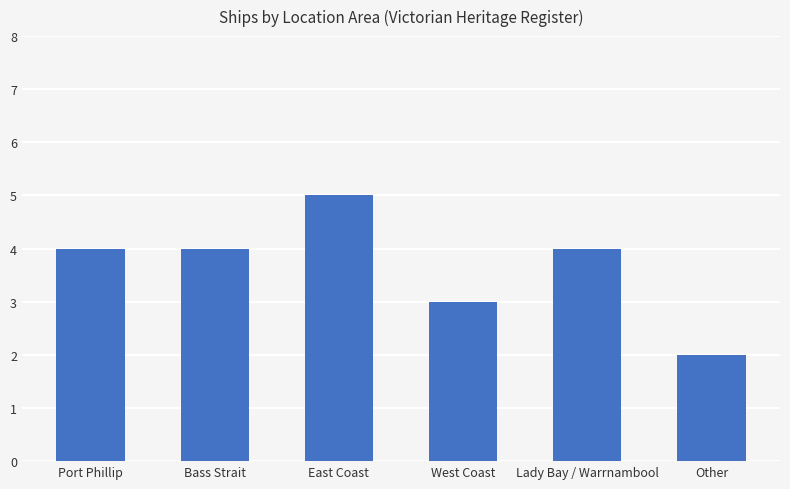

How many distinct data groups are displayed?

1